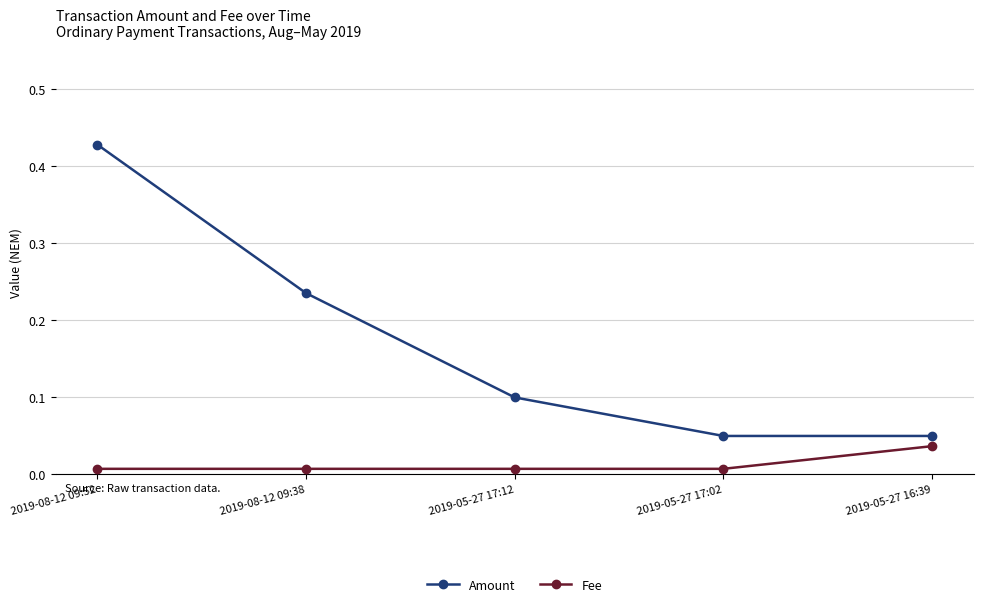

True or false: Fee has more than 2 interior local peaks.

False